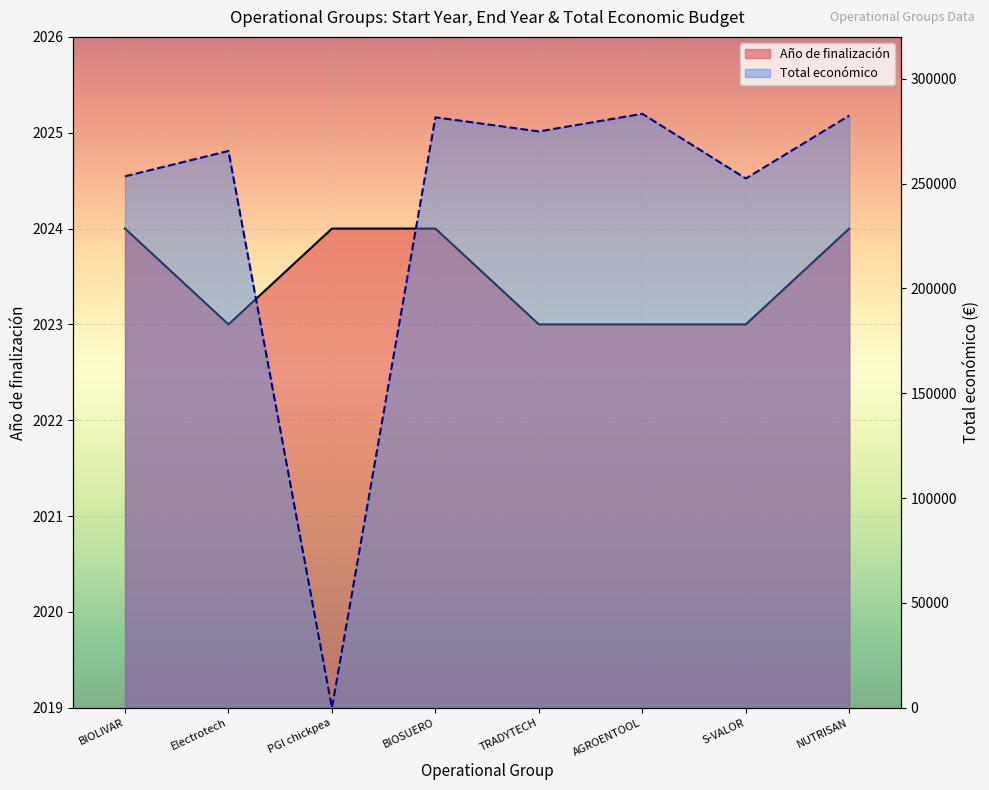

The value of Total económico at BIOLIVAR is 253495. True or false?

True